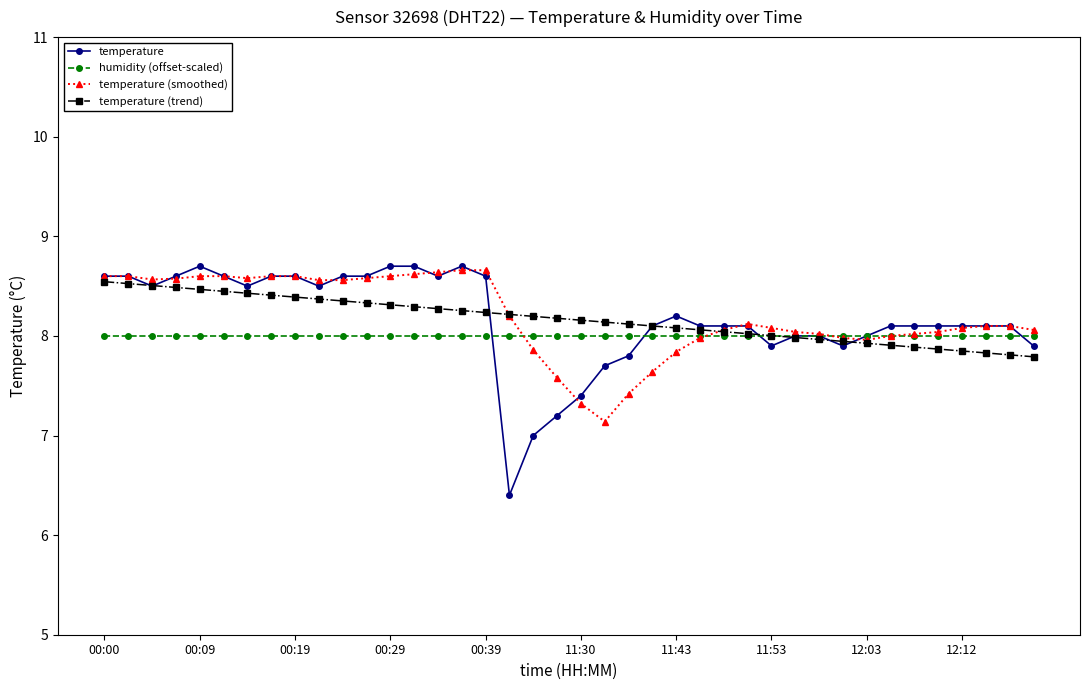

Does the chart display data point markers on the line(s)?

Yes